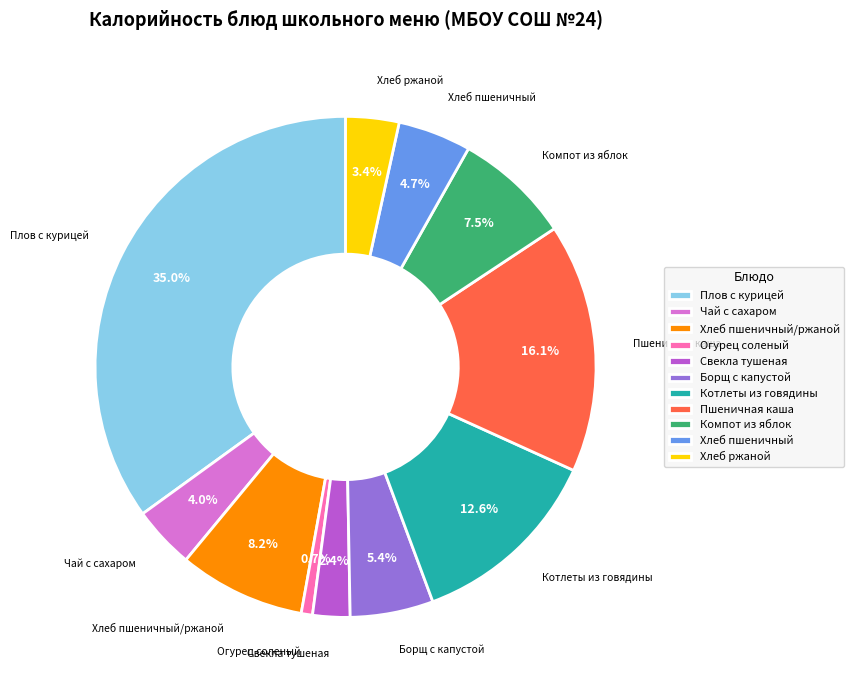

What portion of the pie excludes Свекла тушеная?

97.6%